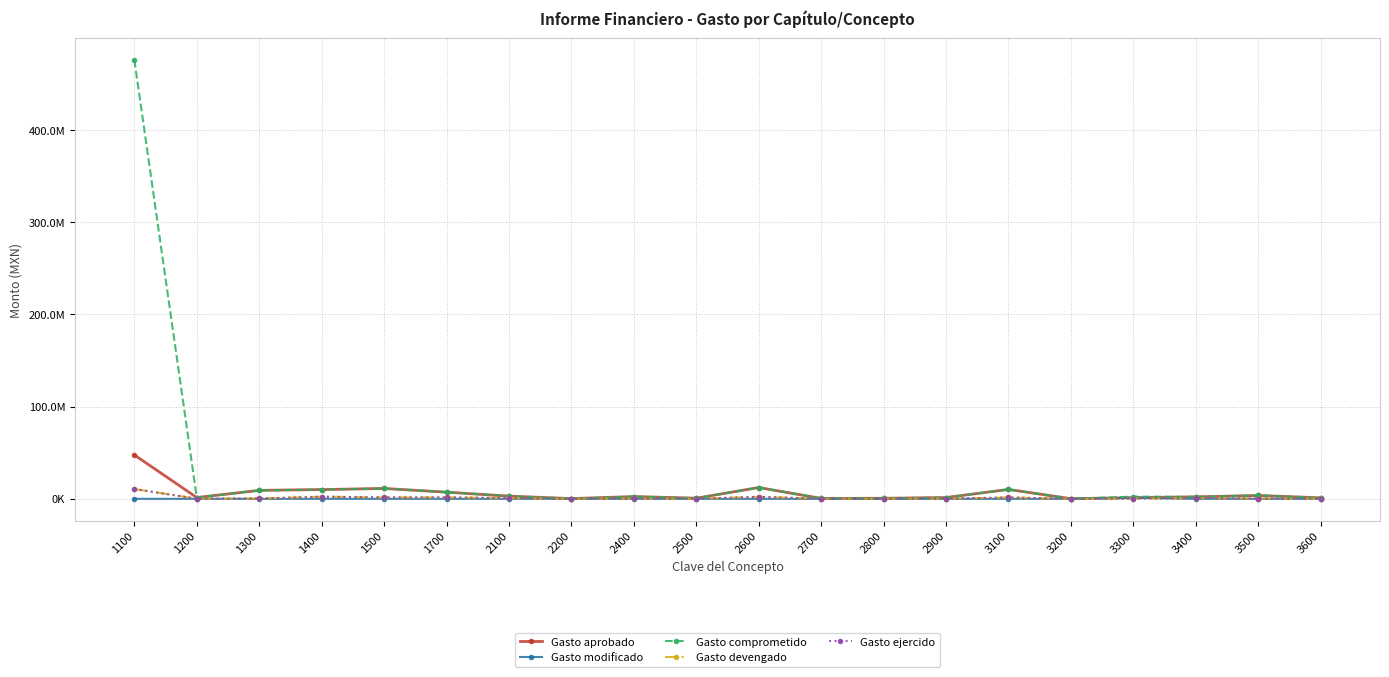

True or false: Gasto aprobado has a value of 10050712.5 at 1400.

True